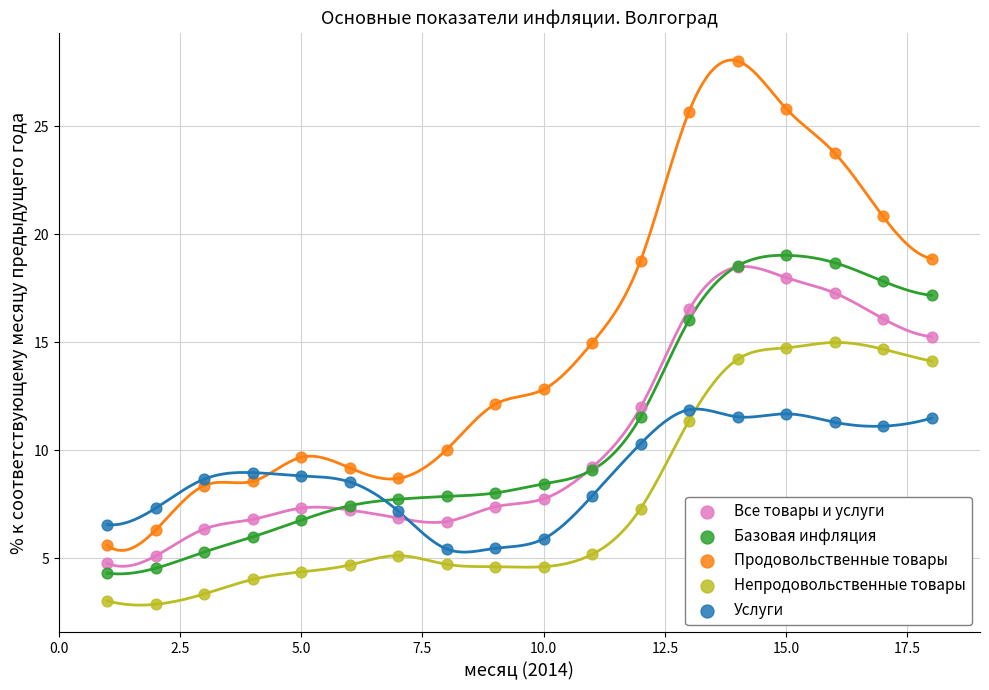

What are all the series names shown in the legend?

Все товары и услуги, Базовая инфляция, Продовольственные товары, Непродовольственные товары, Услуги